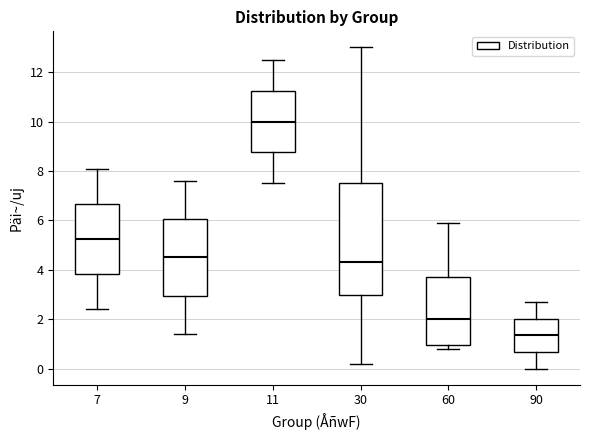

Reading left to right, transcribe this box plot: for each box, give where its median line is, the range the box spans, and where its two whiskers end, as read against the y-axis. The values are not printed on the chart, so give them approximately, as read against the axis.

7: median 5.2, box 3.8 to 6.6, whiskers 2.4 to 8.2
9: median 4.6, box 3.0 to 6.0, whiskers 1.4 to 7.6
11: median 10.0, box 8.8 to 11.2, whiskers 7.6 to 12.6
30: median 4.4, box 3.0 to 7.6, whiskers 0.2 to 13.0
60: median 2.0, box 1.0 to 3.8, whiskers 0.8 to 6.0
90: median 1.4, box 0.6 to 2.0, whiskers 0.0 to 2.8